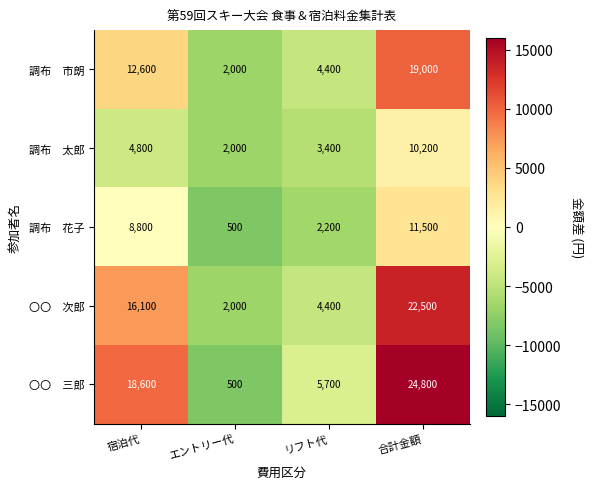

What is the difference between the highest and lowest values at リフト代?

3500